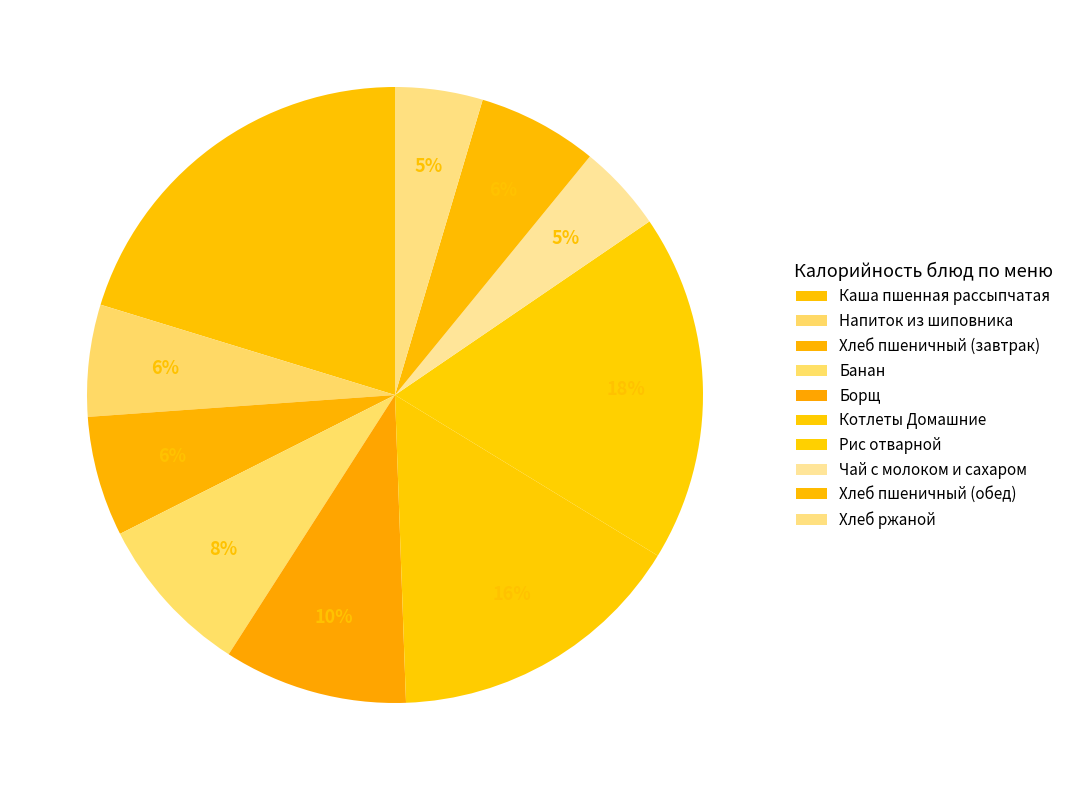

What percentage is NOT represented by Хлеб пшеничный (завтрак)?

93.7%